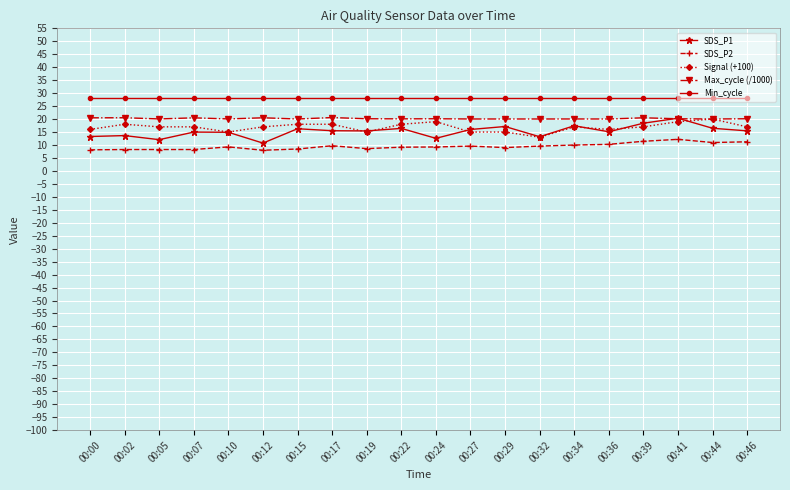

At how many categories does at least one series exceed 17?

20